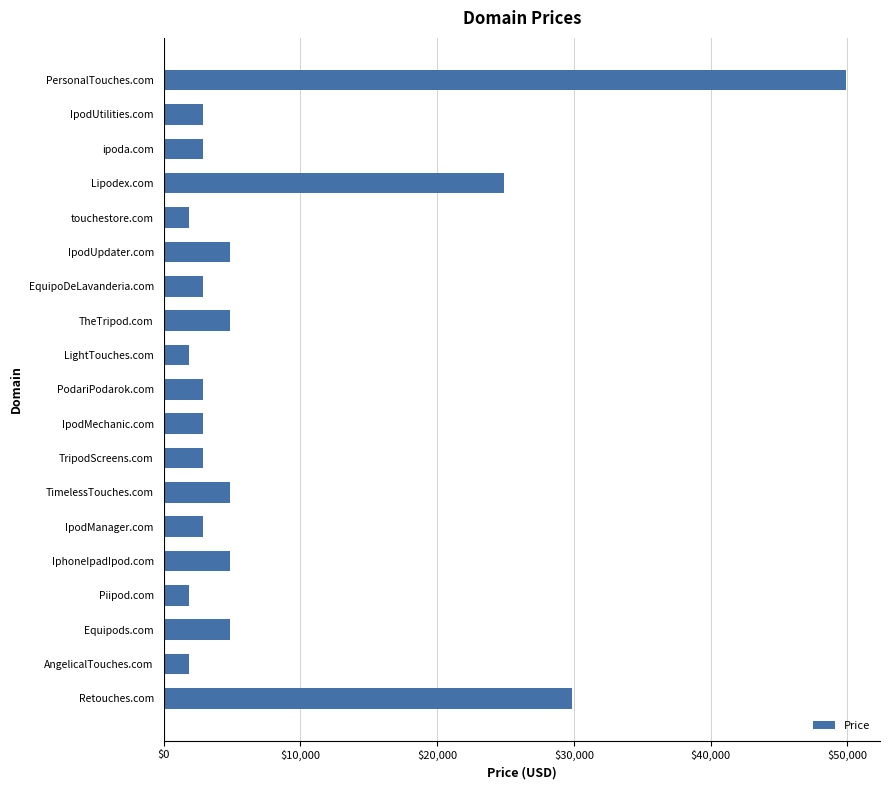

Are the bars grouped side by side (vs. stacked)?

No